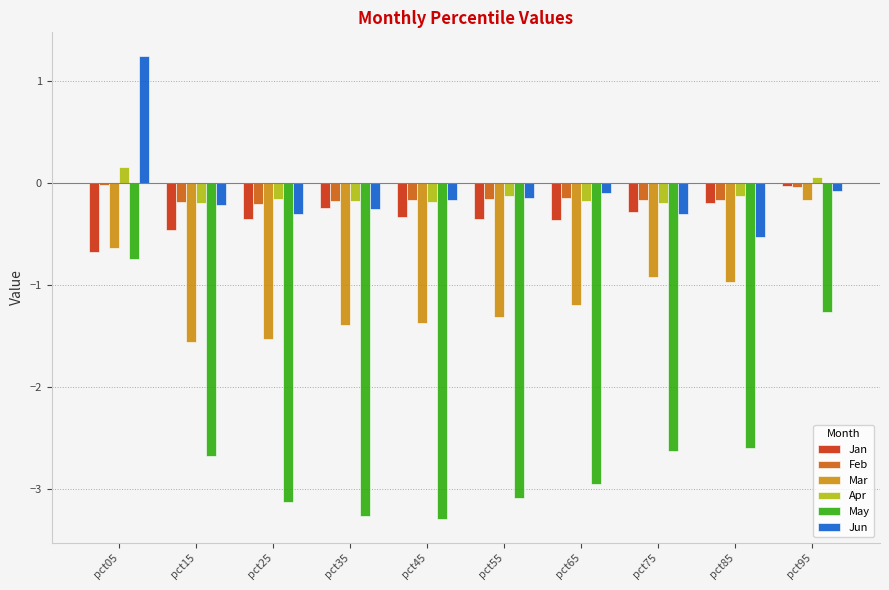

True or false: Jun has a value of -0.3 at pct35.

True